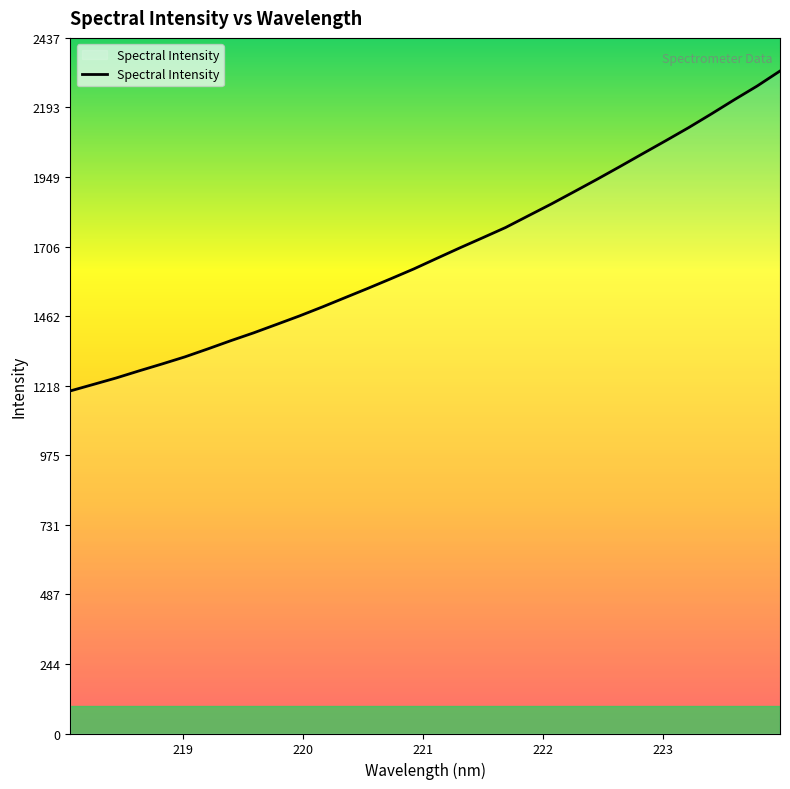

What is the greatest value displayed?

2320.8